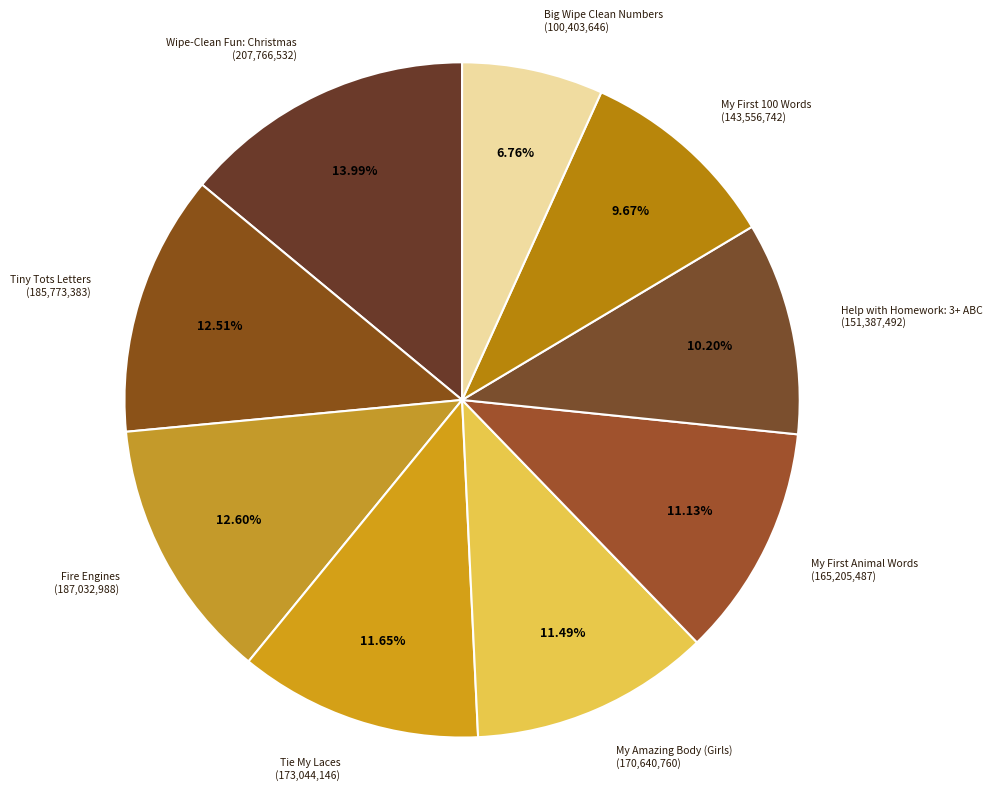

What is the largest slice in the pie chart?

Wipe-Clean Fun: Christmas